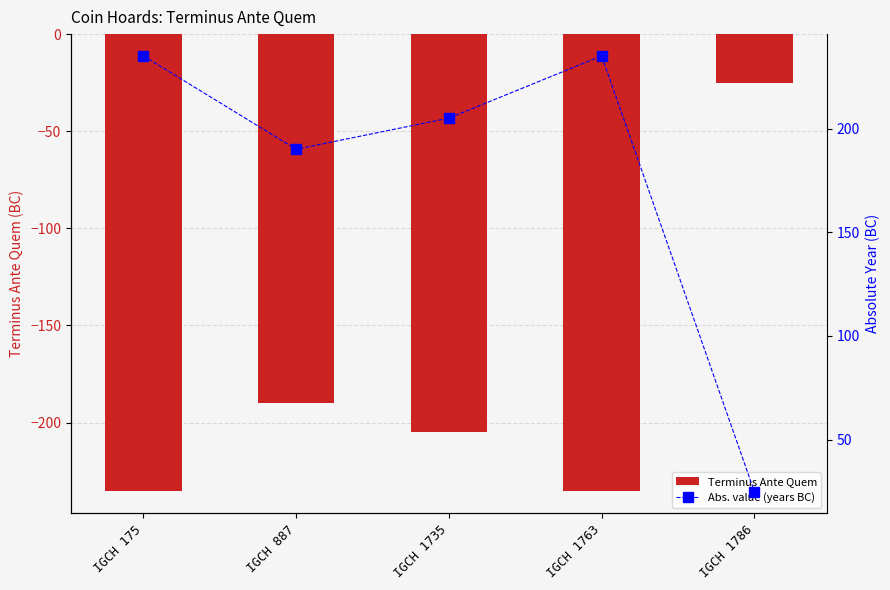

At which category is the sum across all series the highest?

IGCH 175